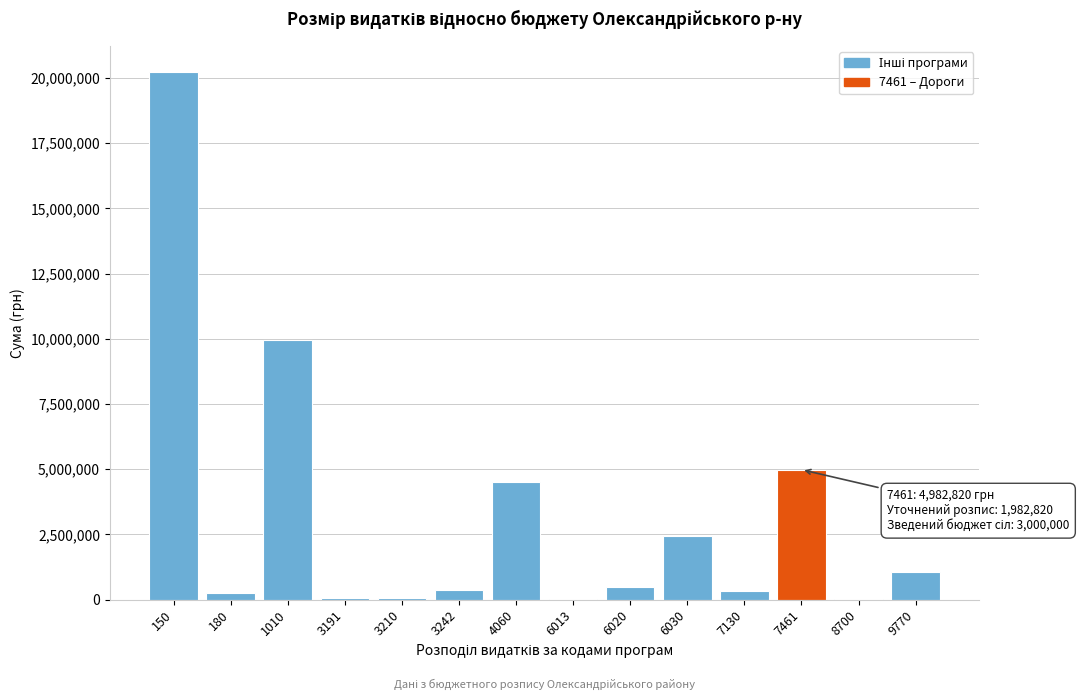

What is the maximum value shown in the chart?

20213790